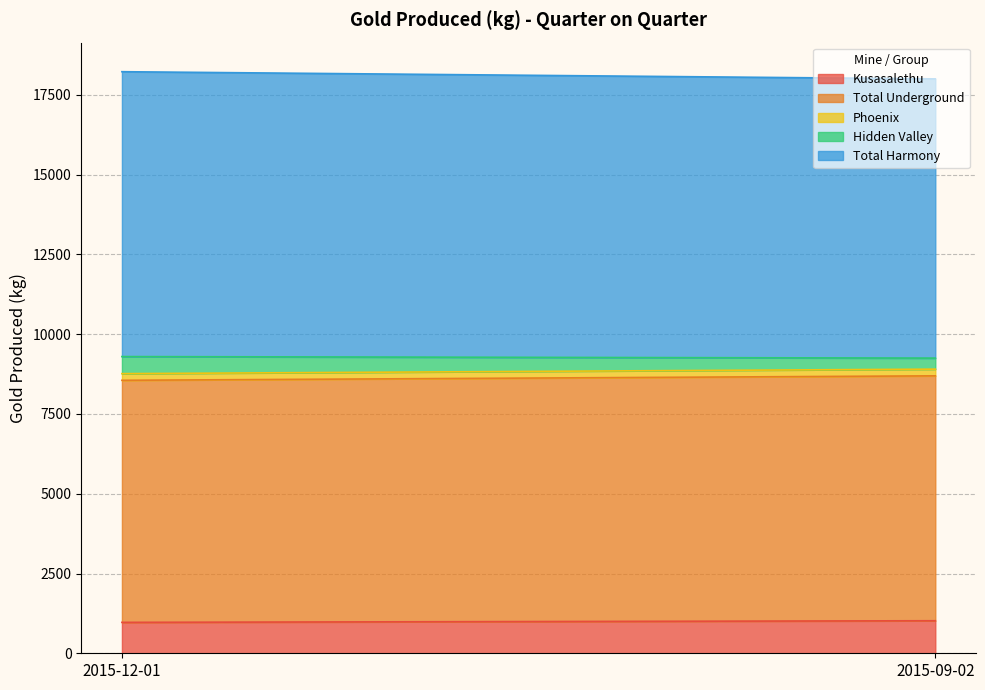

Reading right to left, extract all data points from this chart.

Kusasalethu: 2015-09-02=1020	2015-12-01=969
Total Underground: 2015-09-02=7676	2015-12-01=7587
Phoenix: 2015-09-02=210	2015-12-01=209
Hidden Valley: 2015-09-02=346	2015-12-01=535
Total Harmony: 2015-09-02=8752	2015-12-01=8929